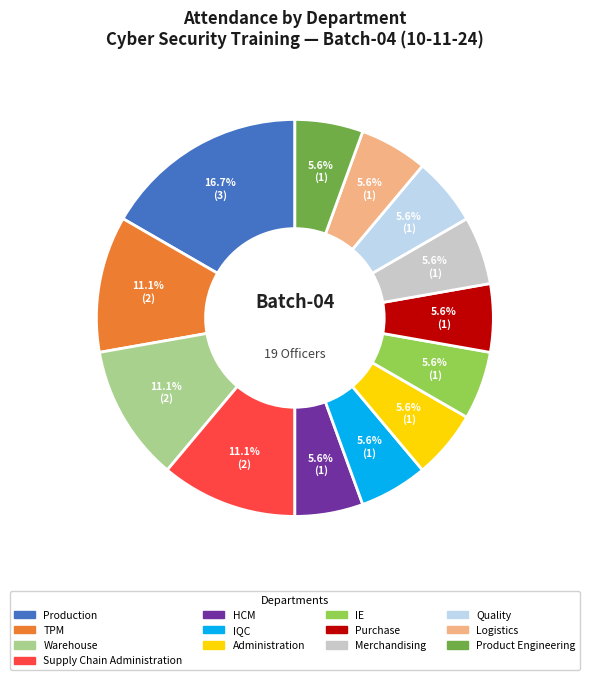

Is there a majority slice in this chart?

No